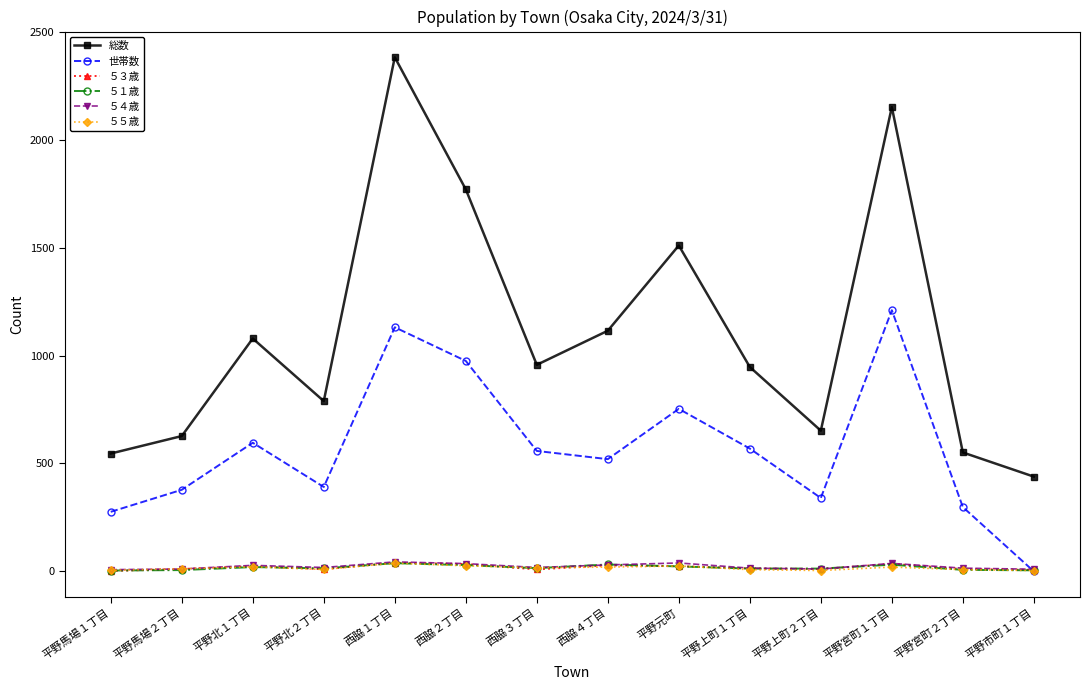

What is the label of the 1st point from the right?

平野市町１丁目